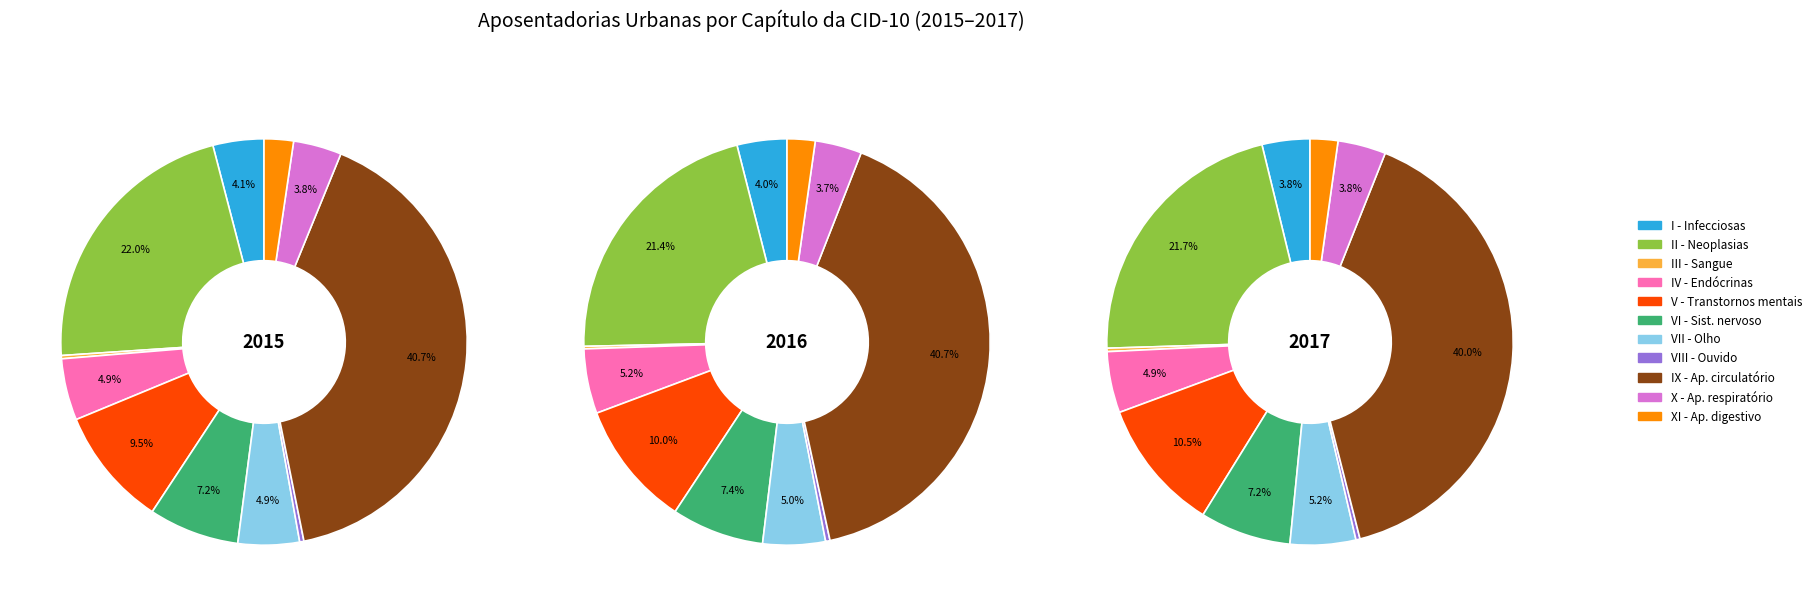

To the nearest percent, what is the difference between the III - Doenças do sangue e dos órgãos hematopoéticos and V - Transtornos mentais e comportamentais slice percentages?

10%